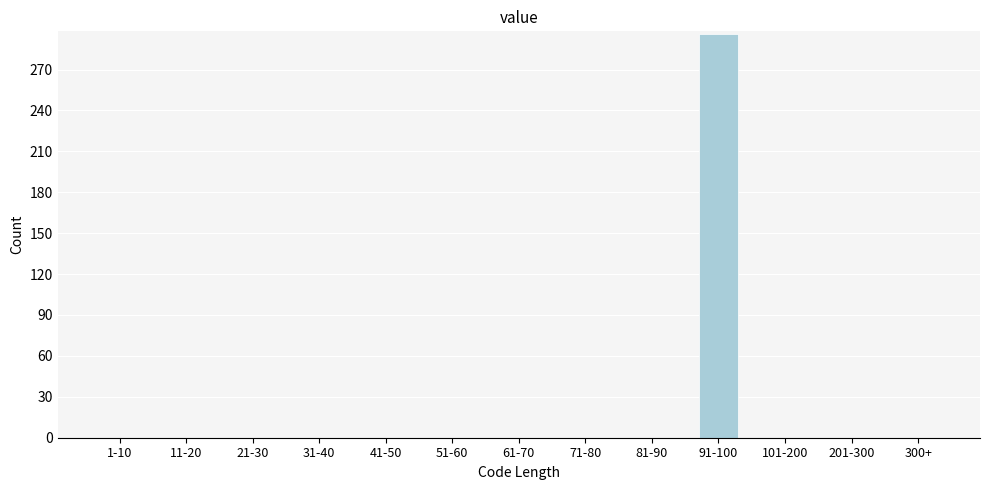

Reading left to right, list all the values displayed in this chart.

1-10=0	11-20=0	21-30=0	31-40=0	41-50=0	51-60=0	61-70=0	71-80=0	81-90=0	91-100=296	101-200=0	201-300=0	300+=0